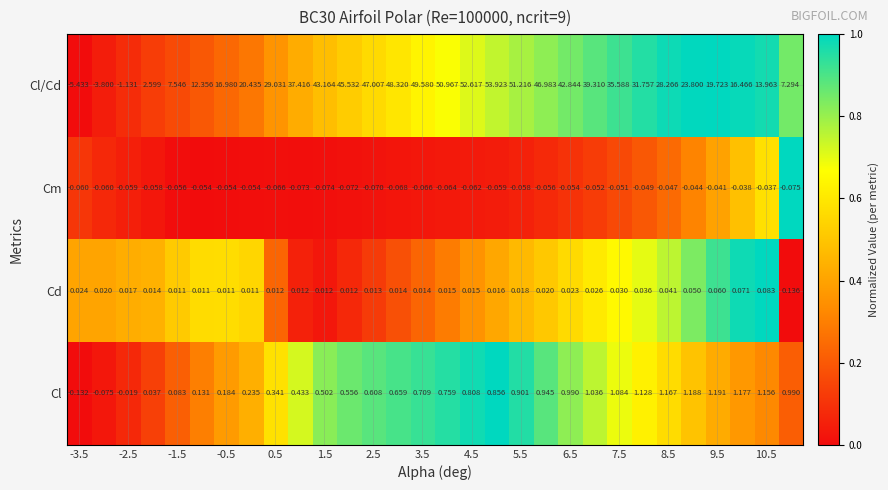

Count the number of data series in this chart.

4